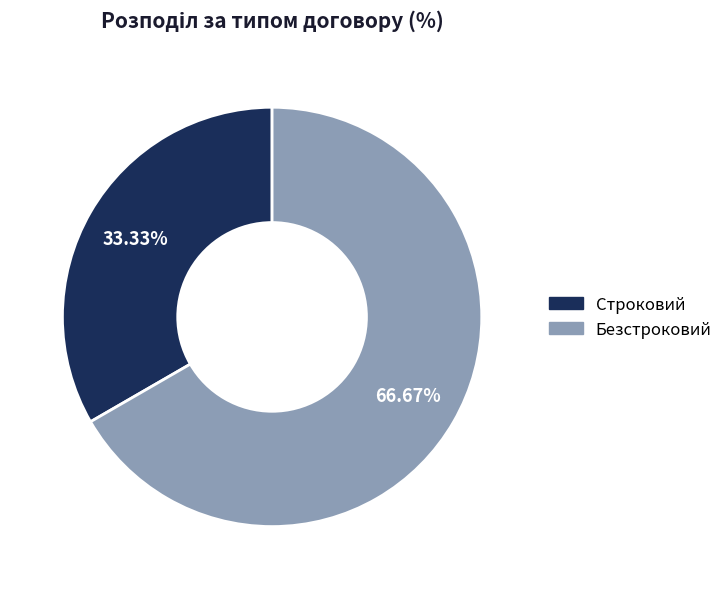

What percentage is the Безстроковий slice, to the nearest percent?

67%